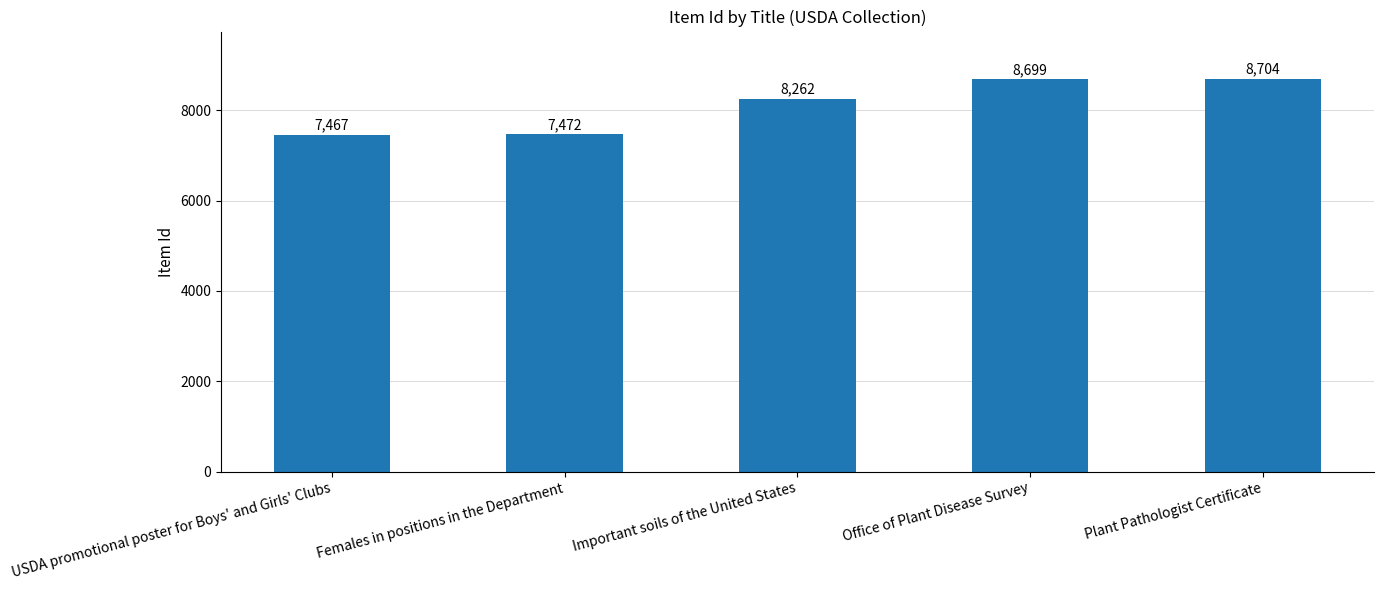

Which has a higher value, USDA promotional poster for Boys' and Girls' Clubs or Plant Pathologist Certificate?

Plant Pathologist Certificate